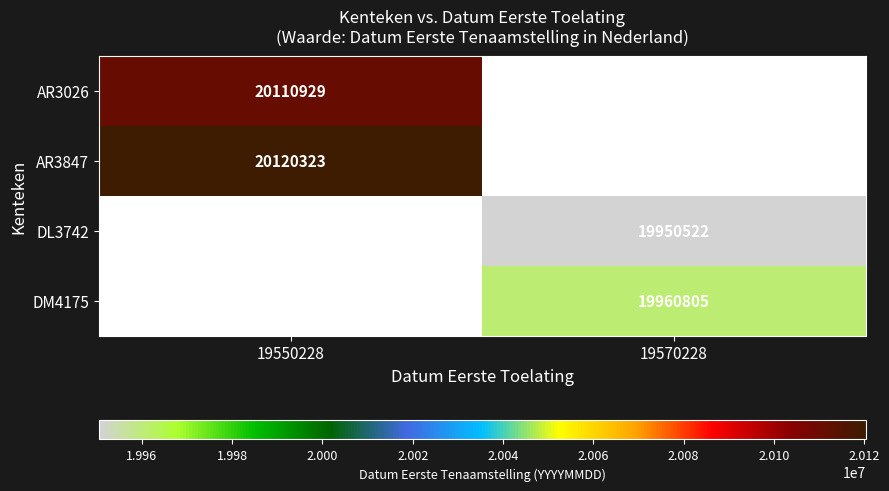

Is it true that AR3026 equals 31228414 at 19550228?

False